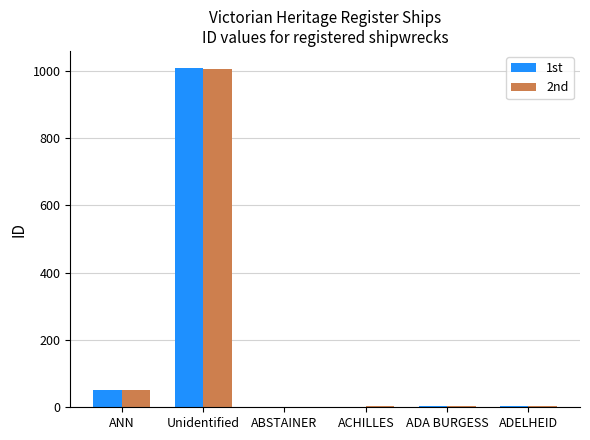

Which category has the highest value across all series?

Unidentified